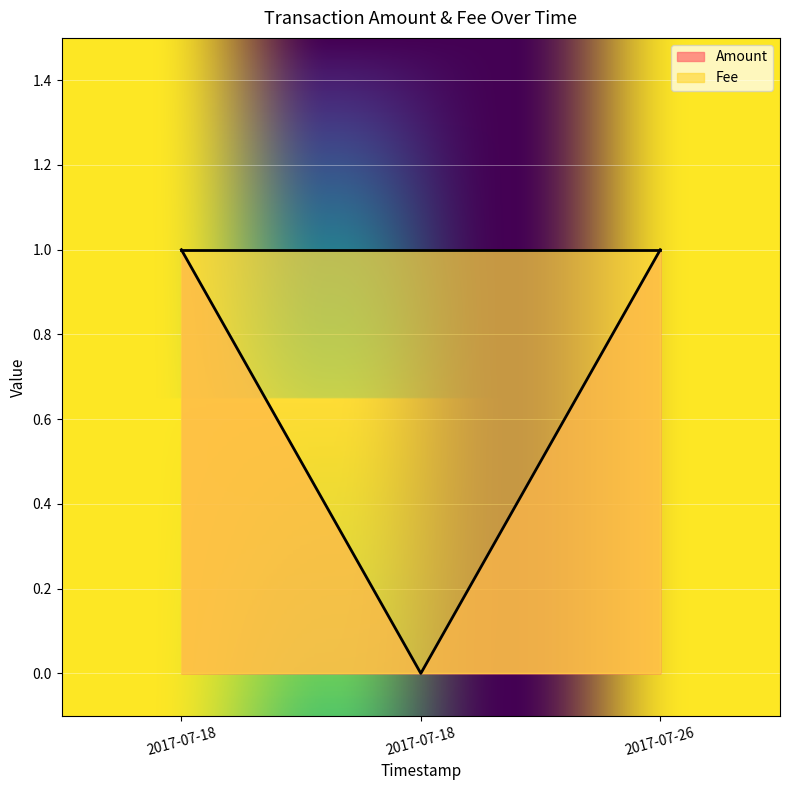

How many data points are less than 1?

1